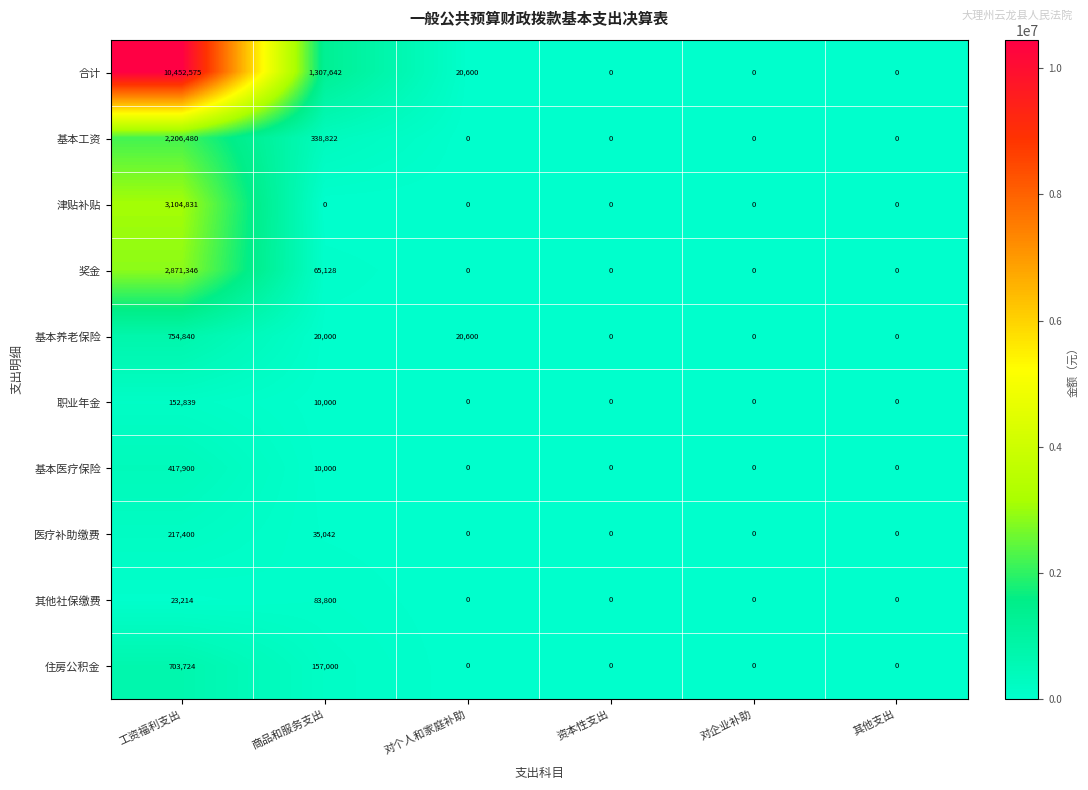

What is the difference between the second highest and second lowest values in the 基本工资 series?

338822